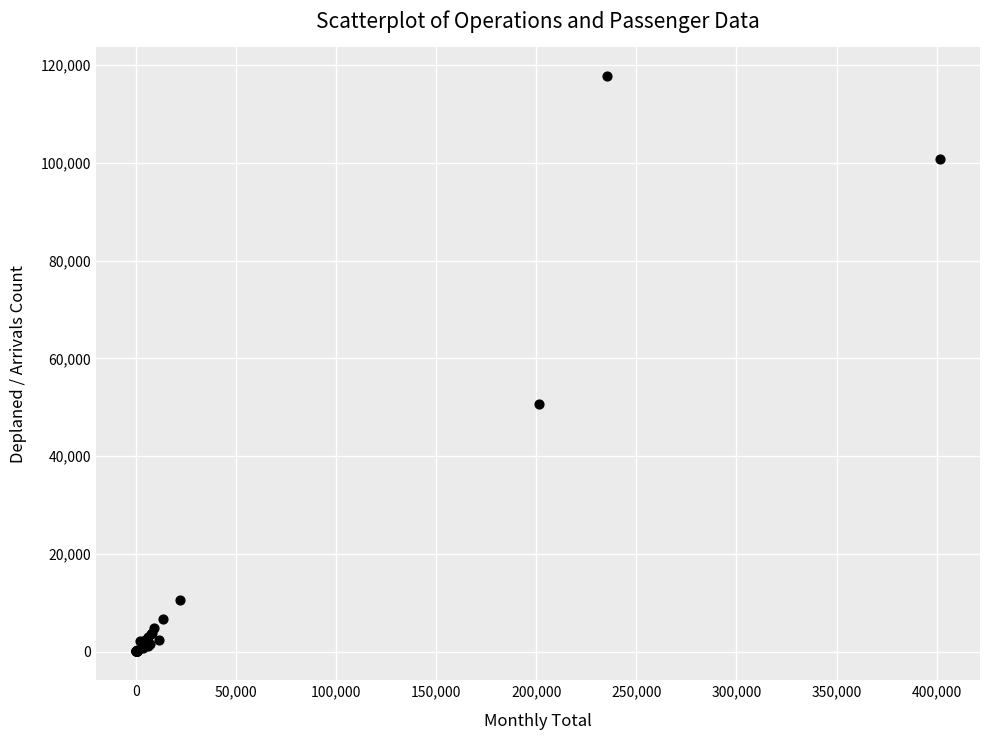

What Y value in the scatter plot is closest to 58910?

50676